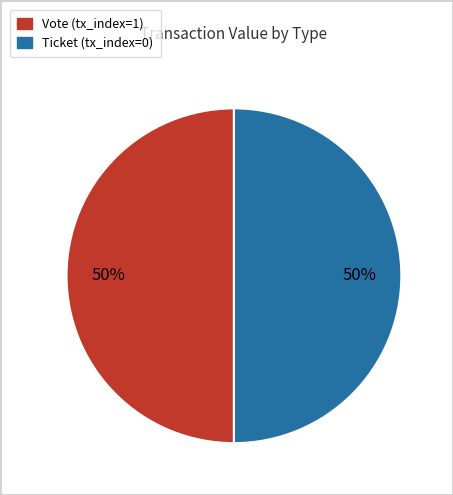

What is the ratio of the value at Ticket (tx_index=0) to the value at Vote (tx_index=1)?

1.0